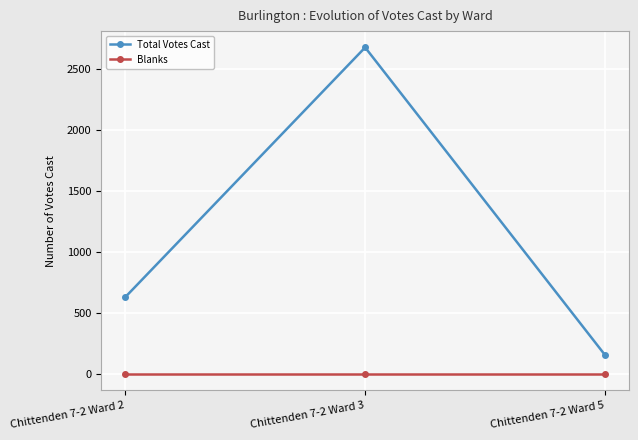

Between Chittenden 7-2 Ward 3 and Chittenden 7-2 Ward 5, which series saw the biggest shift?

Total Votes Cast